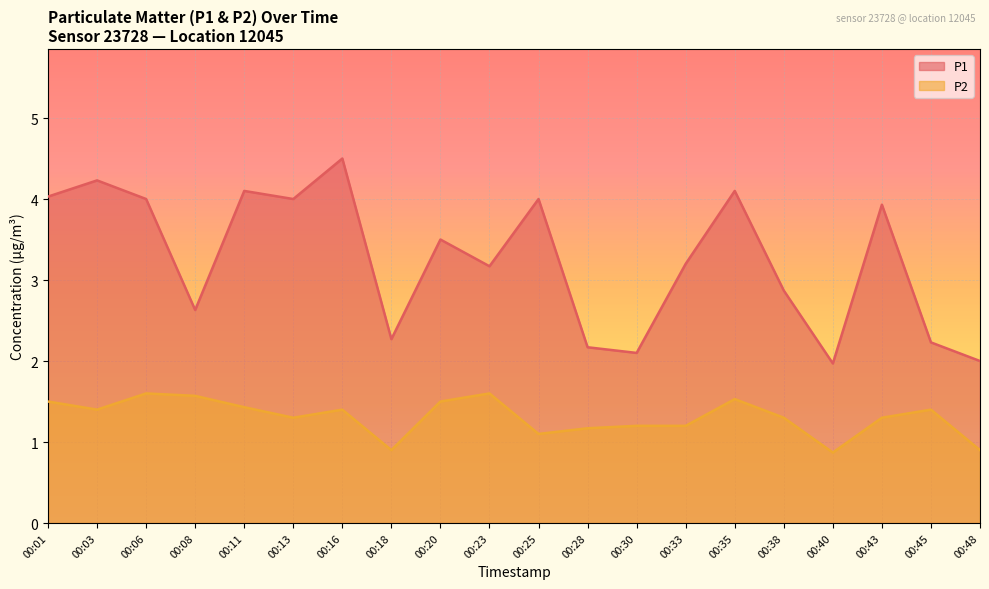

At which label does P2 first exceed 1?

00:01